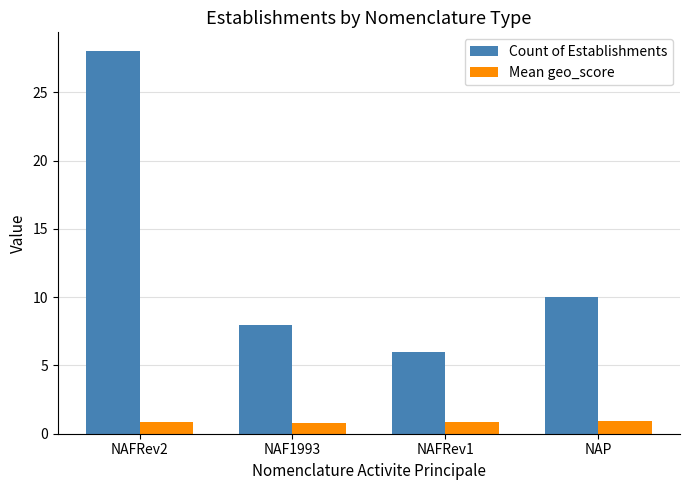

What position from the right is NAFRev1?

2